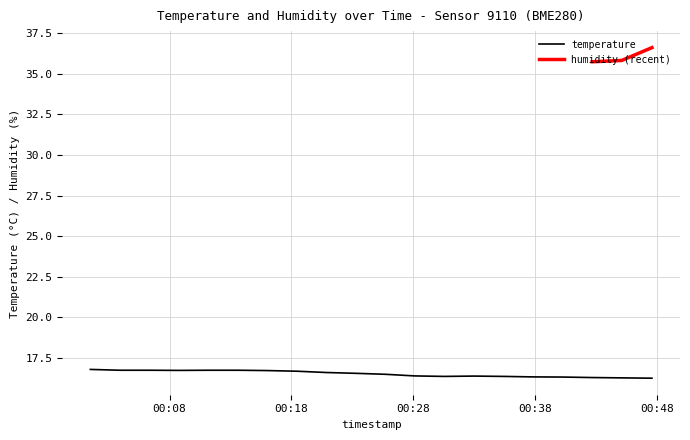

What is the value of the 16th point from the left?

16.3